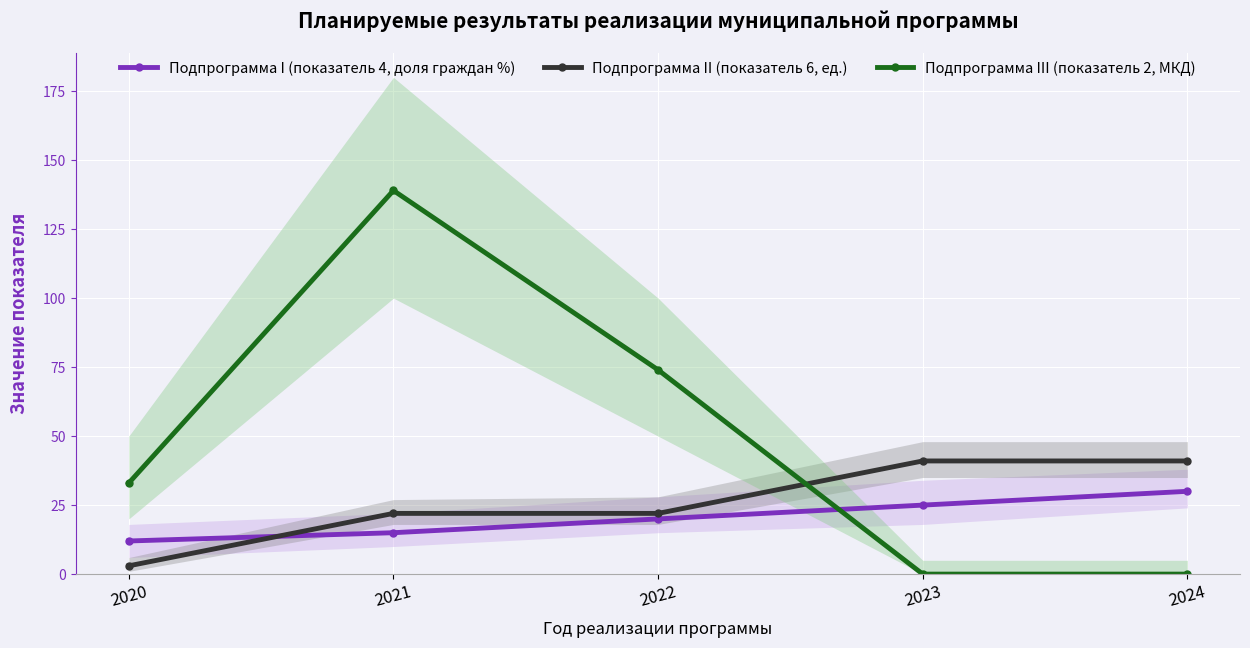

How many lines are shown in the chart?

3